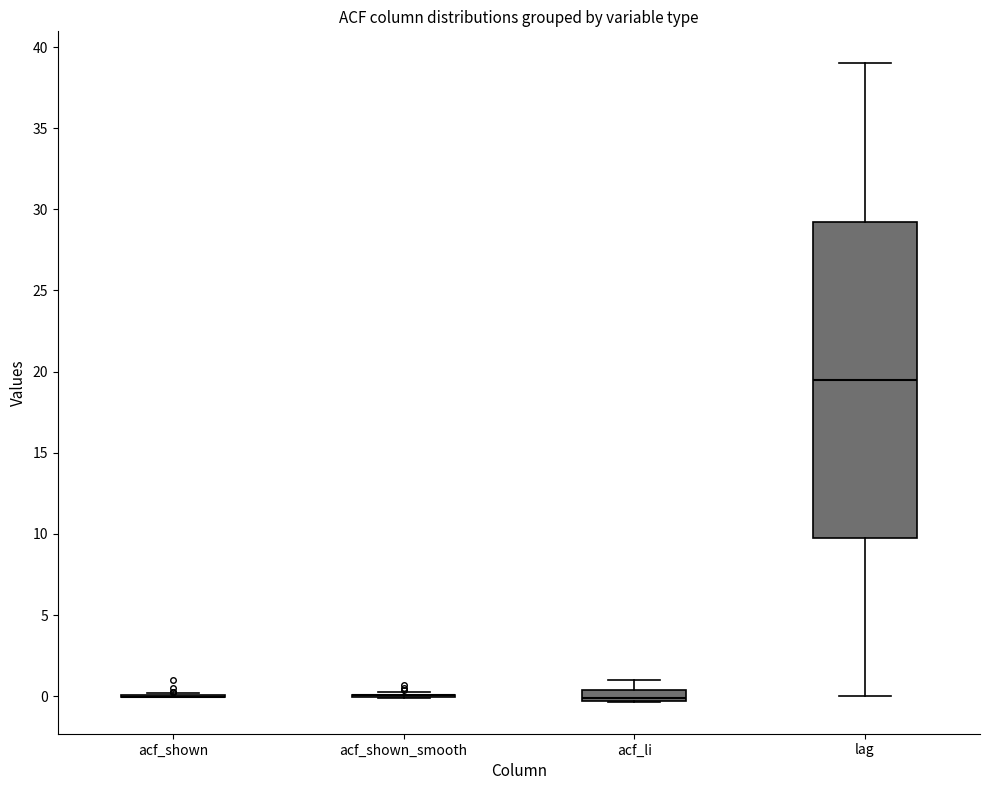

Comparing the boxes themselves (not the whiskers), which one is the tallest?

lag